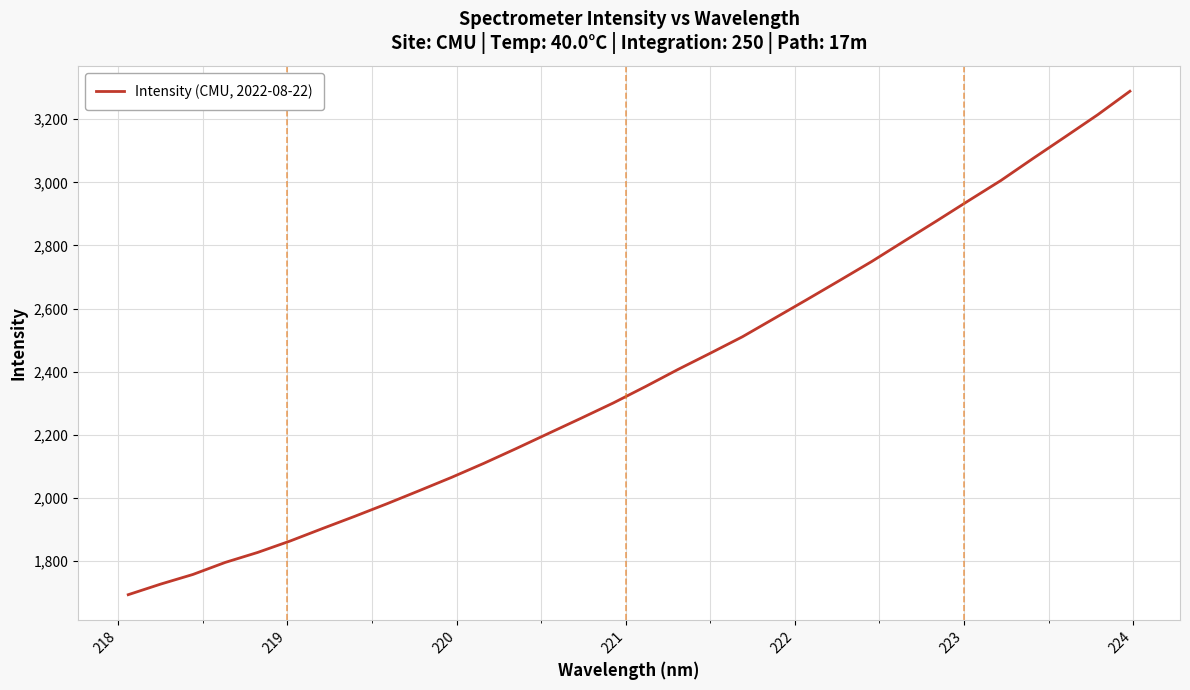

Count the number of values greater than 2352.

16